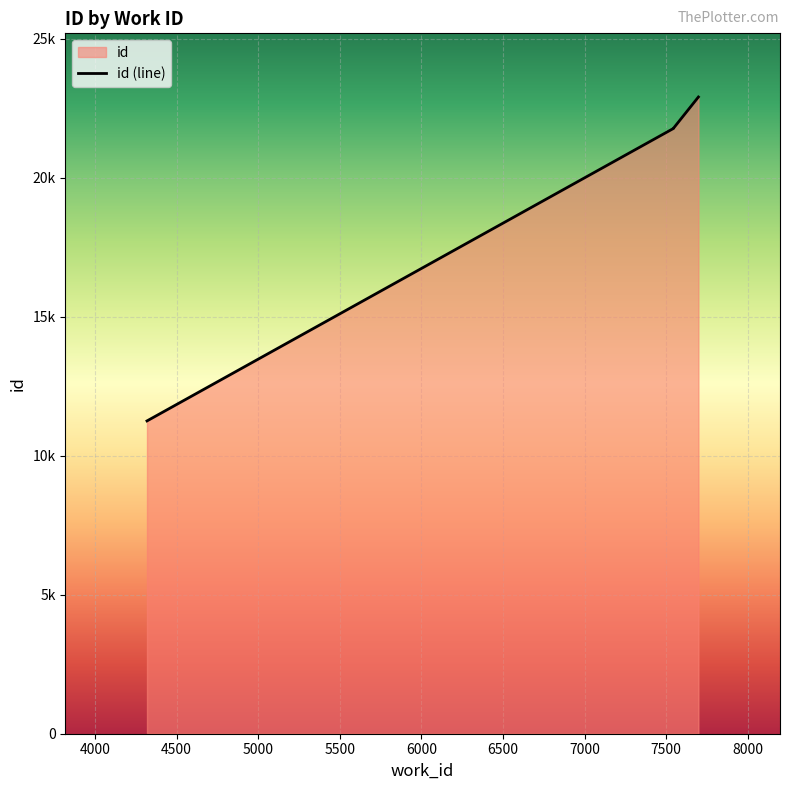

The chart shows a value of 35103 at 7546. True or false?

False